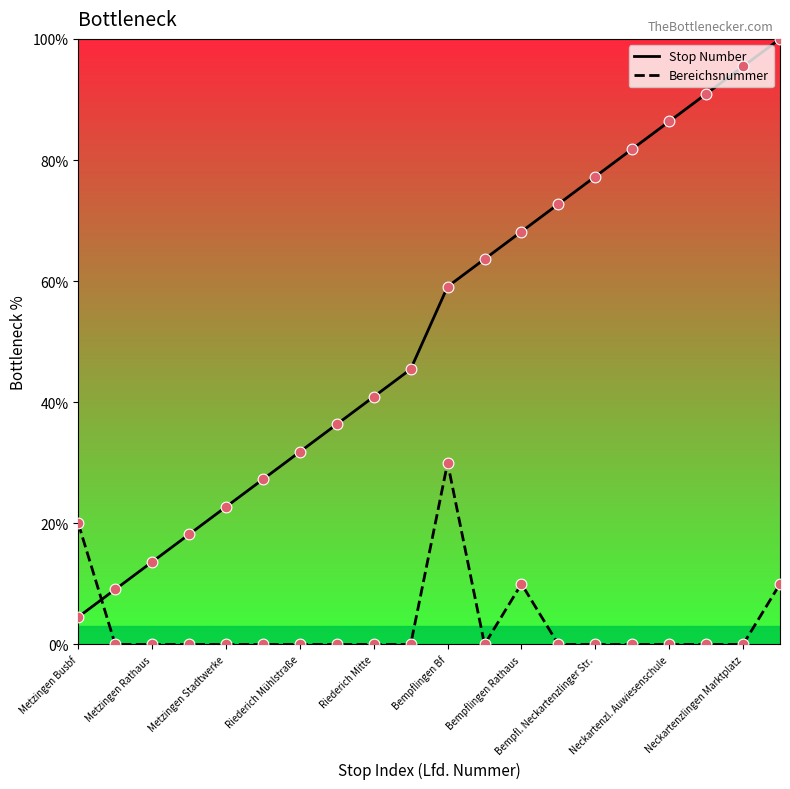

Which series has the largest total across all categories?

Stop Number